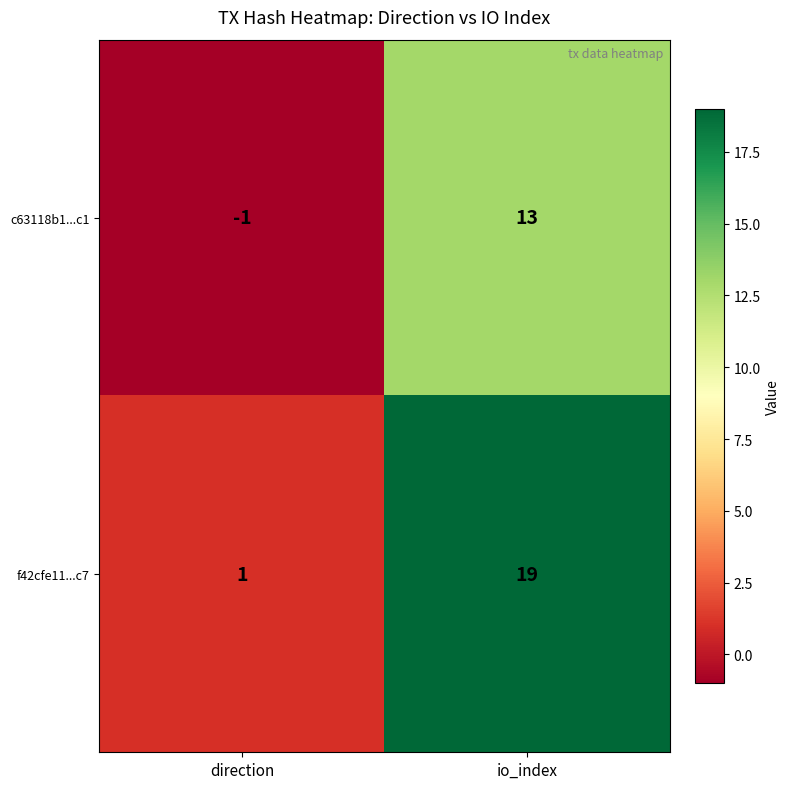

What is the spread (max minus min) of values at direction?

2